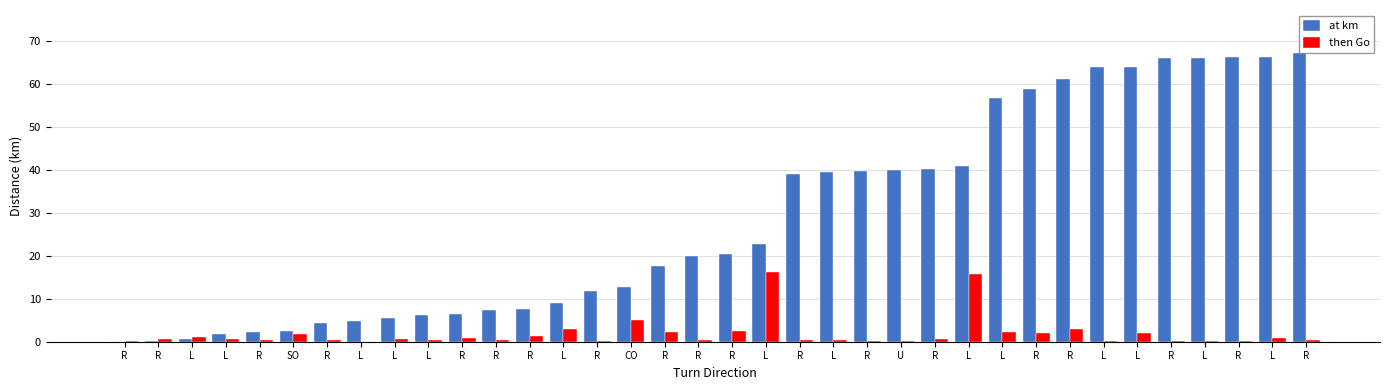

Count the number of data series in this chart.

2